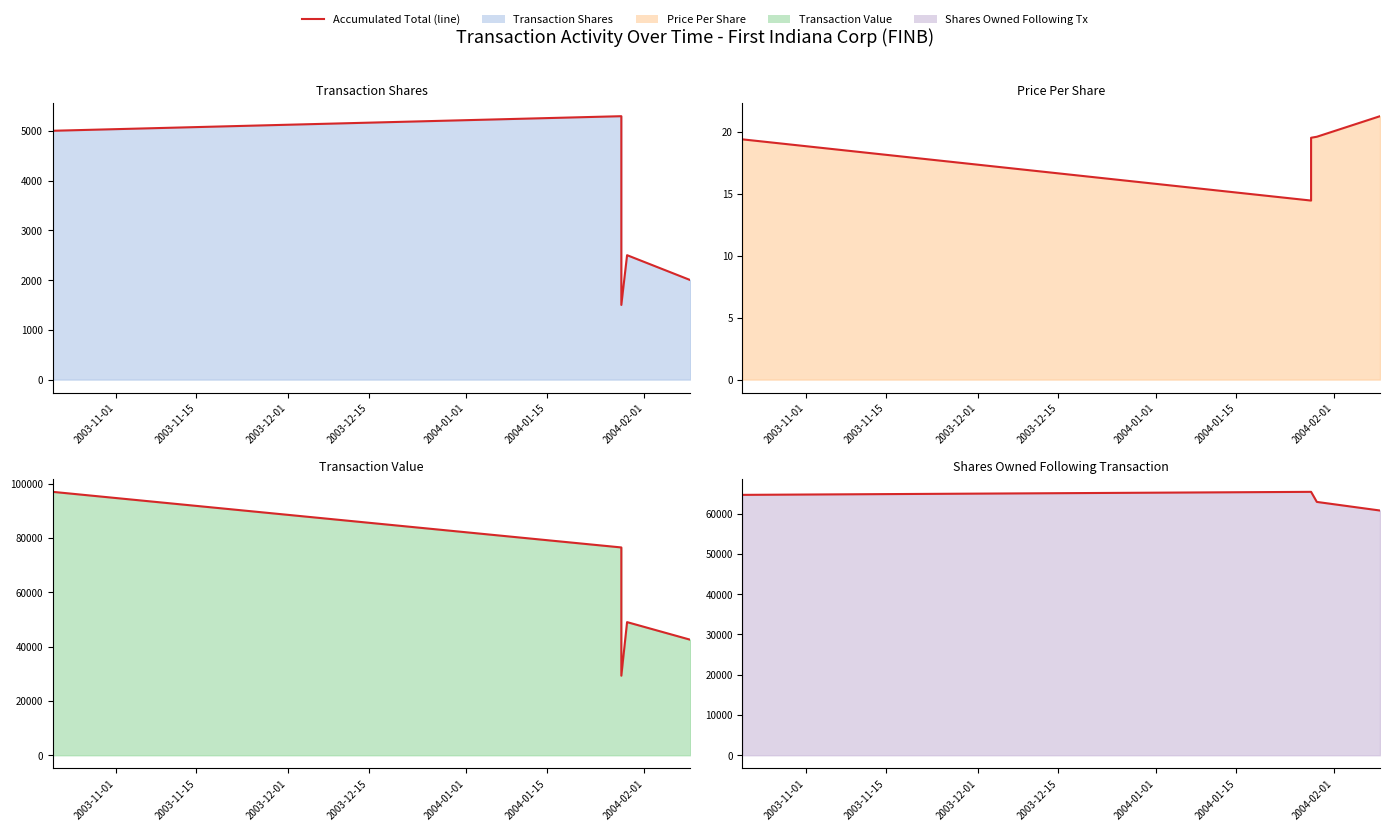

True or false: transactionValue (line) and transactionShares (line) cross at least once.

False